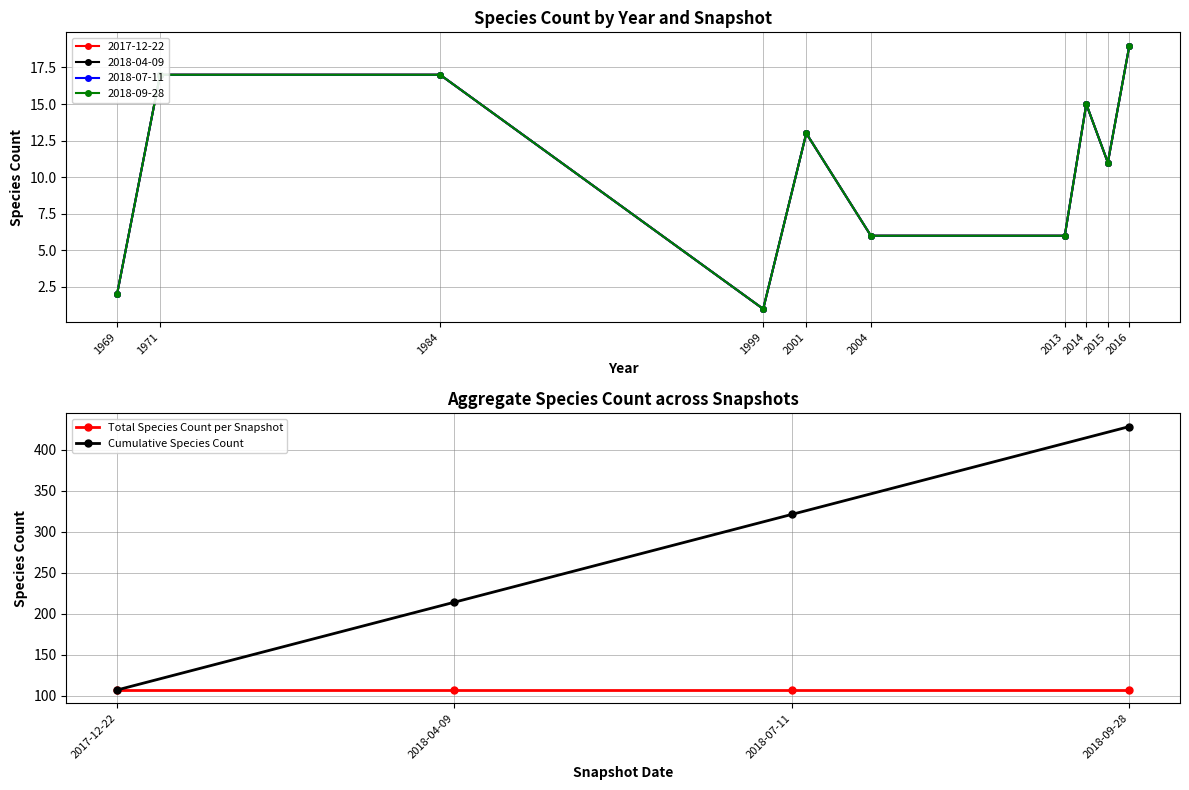

Is this an area chart (filled region under the line)?

No